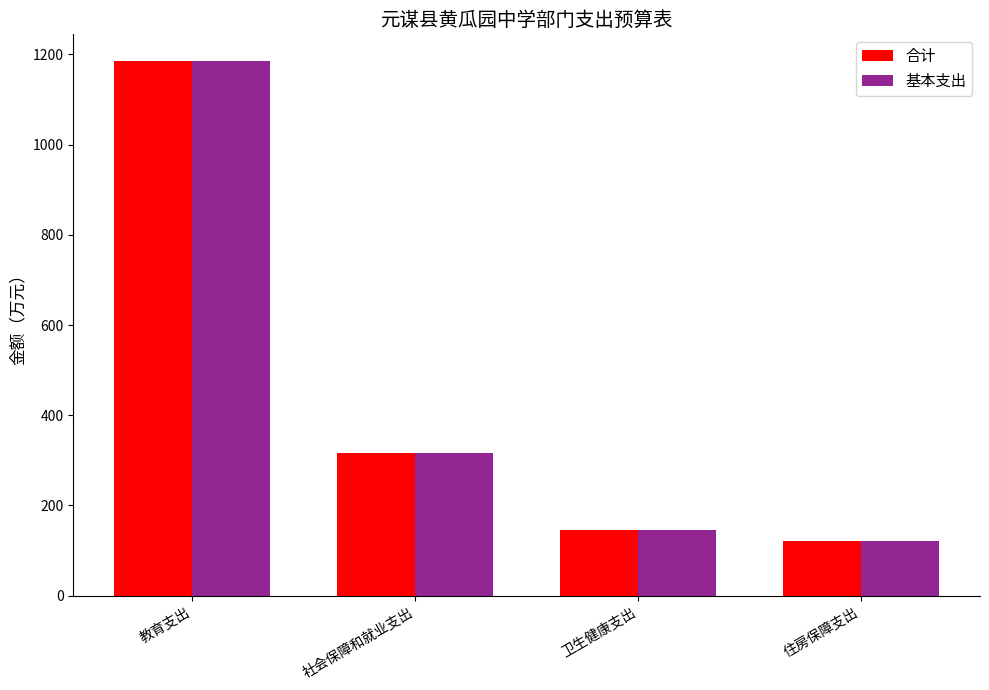

What is the label of the 1st bar from the right?

住房保障支出